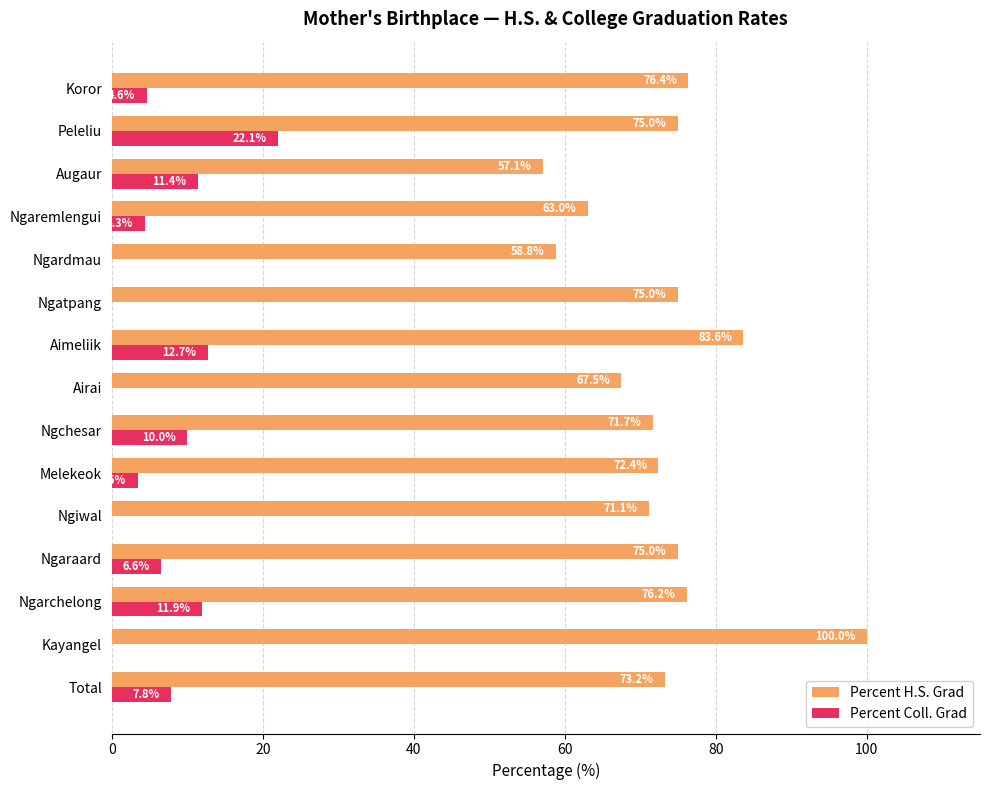

At which label is Percent Coll. Grad closest to 11?

Augaur